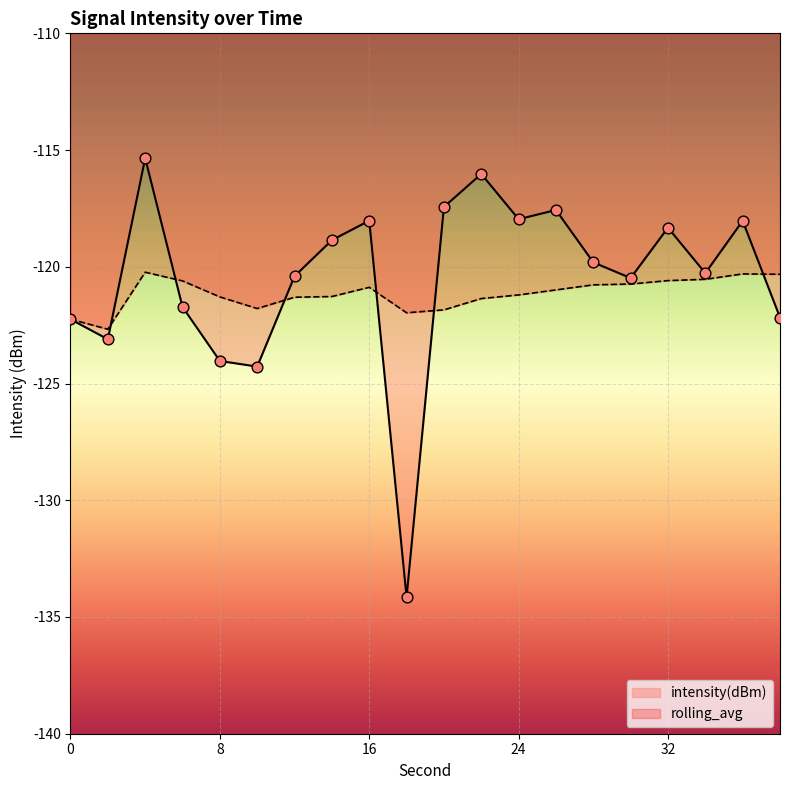

What is the total value across all series at 36?

-238.3